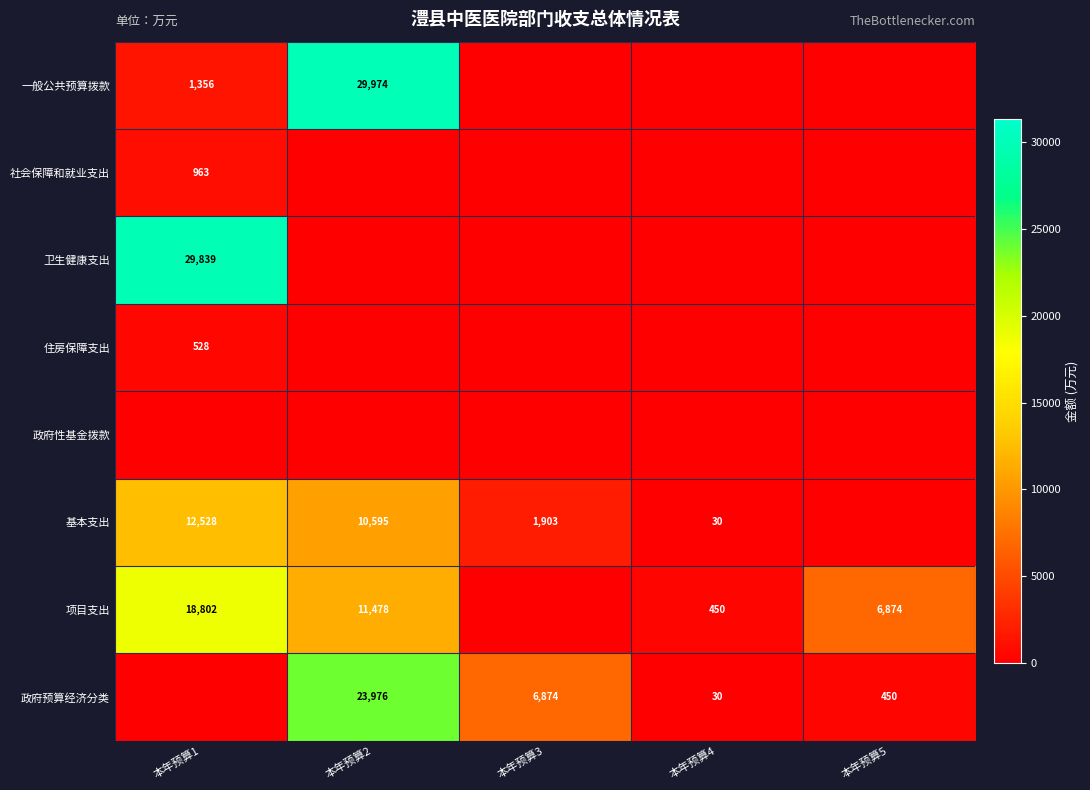

What is the sum of the 基本支出 values at 本年预算3 and 本年预算2?

12498